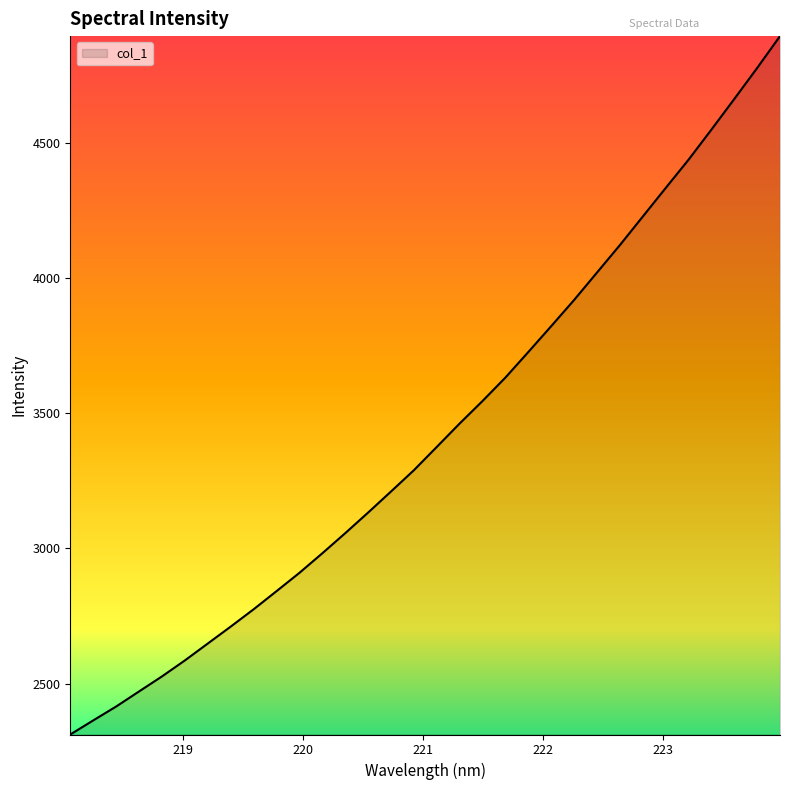

What is the difference between the maximum and minimum values?

2583.3